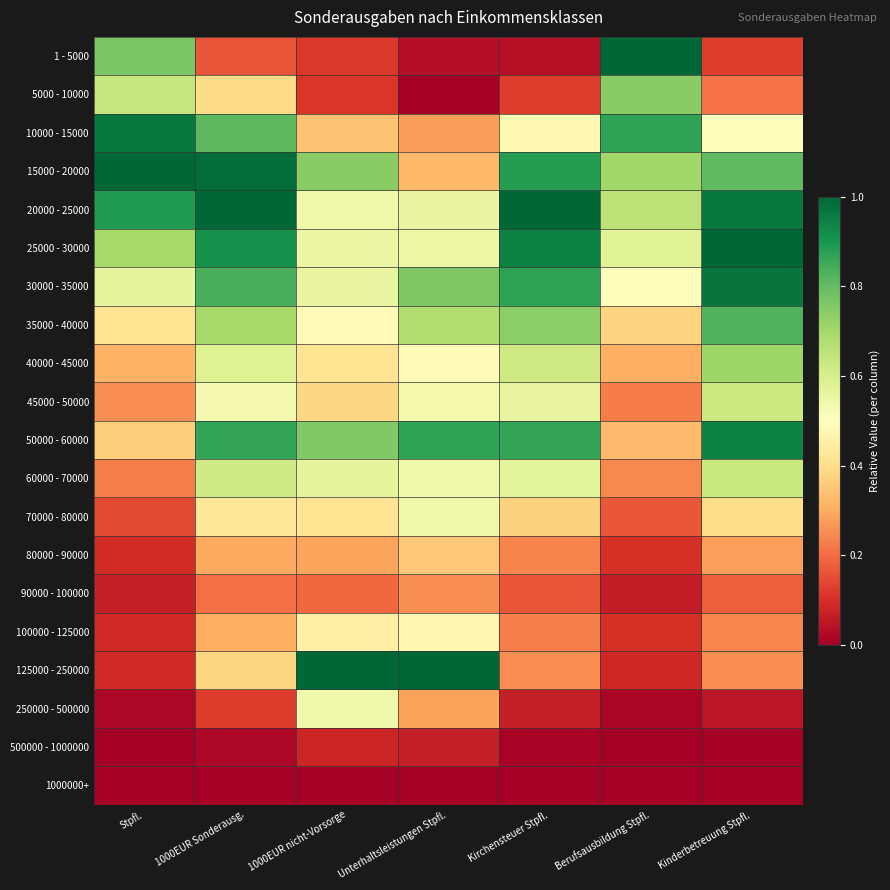

Reading left to right, list all the values displayed in this chart.

1 - 5000: Stpfl.=0.8	1000EUR Sonderausg.=0.2	1000EUR nicht-Vorsorge=0.1	Unterhaltsleistungen Stpfl.=0.0	Kirchensteuer Stpfl.=0.0	Berufsausbildung Stpfl.=1.0	Kinderbetreuung Stpfl.=0.1
5000 - 10000: Stpfl.=0.6	1000EUR Sonderausg.=0.4	1000EUR nicht-Vorsorge=0.1	Unterhaltsleistungen Stpfl.=0.0	Kirchensteuer Stpfl.=0.1	Berufsausbildung Stpfl.=0.7	Kinderbetreuung Stpfl.=0.2
10000 - 15000: Stpfl.=1.0	1000EUR Sonderausg.=0.8	1000EUR nicht-Vorsorge=0.3	Unterhaltsleistungen Stpfl.=0.3	Kirchensteuer Stpfl.=0.5	Berufsausbildung Stpfl.=0.9	Kinderbetreuung Stpfl.=0.5
15000 - 20000: Stpfl.=1.0	1000EUR Sonderausg.=1.0	1000EUR nicht-Vorsorge=0.7	Unterhaltsleistungen Stpfl.=0.3	Kirchensteuer Stpfl.=0.9	Berufsausbildung Stpfl.=0.7	Kinderbetreuung Stpfl.=0.8
20000 - 25000: Stpfl.=0.9	1000EUR Sonderausg.=1.0	1000EUR nicht-Vorsorge=0.5	Unterhaltsleistungen Stpfl.=0.6	Kirchensteuer Stpfl.=1.0	Berufsausbildung Stpfl.=0.7	Kinderbetreuung Stpfl.=1.0
25000 - 30000: Stpfl.=0.7	1000EUR Sonderausg.=0.9	1000EUR nicht-Vorsorge=0.6	Unterhaltsleistungen Stpfl.=0.5	Kirchensteuer Stpfl.=0.9	Berufsausbildung Stpfl.=0.6	Kinderbetreuung Stpfl.=1.0
30000 - 35000: Stpfl.=0.6	1000EUR Sonderausg.=0.8	1000EUR nicht-Vorsorge=0.6	Unterhaltsleistungen Stpfl.=0.8	Kirchensteuer Stpfl.=0.9	Berufsausbildung Stpfl.=0.5	Kinderbetreuung Stpfl.=1.0
35000 - 40000: Stpfl.=0.4	1000EUR Sonderausg.=0.7	1000EUR nicht-Vorsorge=0.5	Unterhaltsleistungen Stpfl.=0.7	Kirchensteuer Stpfl.=0.7	Berufsausbildung Stpfl.=0.4	Kinderbetreuung Stpfl.=0.8
40000 - 45000: Stpfl.=0.3	1000EUR Sonderausg.=0.6	1000EUR nicht-Vorsorge=0.4	Unterhaltsleistungen Stpfl.=0.5	Kirchensteuer Stpfl.=0.6	Berufsausbildung Stpfl.=0.3	Kinderbetreuung Stpfl.=0.7
45000 - 50000: Stpfl.=0.3	1000EUR Sonderausg.=0.5	1000EUR nicht-Vorsorge=0.4	Unterhaltsleistungen Stpfl.=0.5	Kirchensteuer Stpfl.=0.6	Berufsausbildung Stpfl.=0.2	Kinderbetreuung Stpfl.=0.6
50000 - 60000: Stpfl.=0.4	1000EUR Sonderausg.=0.9	1000EUR nicht-Vorsorge=0.8	Unterhaltsleistungen Stpfl.=0.9	Kirchensteuer Stpfl.=0.9	Berufsausbildung Stpfl.=0.3	Kinderbetreuung Stpfl.=0.9
60000 - 70000: Stpfl.=0.2	1000EUR Sonderausg.=0.6	1000EUR nicht-Vorsorge=0.6	Unterhaltsleistungen Stpfl.=0.5	Kirchensteuer Stpfl.=0.6	Berufsausbildung Stpfl.=0.2	Kinderbetreuung Stpfl.=0.6
70000 - 80000: Stpfl.=0.1	1000EUR Sonderausg.=0.4	1000EUR nicht-Vorsorge=0.4	Unterhaltsleistungen Stpfl.=0.5	Kirchensteuer Stpfl.=0.4	Berufsausbildung Stpfl.=0.2	Kinderbetreuung Stpfl.=0.4
80000 - 90000: Stpfl.=0.1	1000EUR Sonderausg.=0.3	1000EUR nicht-Vorsorge=0.3	Unterhaltsleistungen Stpfl.=0.4	Kirchensteuer Stpfl.=0.2	Berufsausbildung Stpfl.=0.1	Kinderbetreuung Stpfl.=0.3
90000 - 100000: Stpfl.=0.1	1000EUR Sonderausg.=0.2	1000EUR nicht-Vorsorge=0.2	Unterhaltsleistungen Stpfl.=0.2	Kirchensteuer Stpfl.=0.2	Berufsausbildung Stpfl.=0.1	Kinderbetreuung Stpfl.=0.2
100000 - 125000: Stpfl.=0.1	1000EUR Sonderausg.=0.3	1000EUR nicht-Vorsorge=0.4	Unterhaltsleistungen Stpfl.=0.5	Kirchensteuer Stpfl.=0.2	Berufsausbildung Stpfl.=0.1	Kinderbetreuung Stpfl.=0.2
125000 - 250000: Stpfl.=0.1	1000EUR Sonderausg.=0.4	1000EUR nicht-Vorsorge=1.0	Unterhaltsleistungen Stpfl.=1.0	Kirchensteuer Stpfl.=0.3	Berufsausbildung Stpfl.=0.1	Kinderbetreuung Stpfl.=0.3
250000 - 500000: Stpfl.=0.0	1000EUR Sonderausg.=0.1	1000EUR nicht-Vorsorge=0.5	Unterhaltsleistungen Stpfl.=0.3	Kirchensteuer Stpfl.=0.1	Berufsausbildung Stpfl.=0.0	Kinderbetreuung Stpfl.=0.1
500000 - 1000000: Stpfl.=0.0	1000EUR Sonderausg.=0.0	1000EUR nicht-Vorsorge=0.1	Unterhaltsleistungen Stpfl.=0.1	Kirchensteuer Stpfl.=0.0	Berufsausbildung Stpfl.=0.0	Kinderbetreuung Stpfl.=0.0
1000000+: Stpfl.=0.0	1000EUR Sonderausg.=0.0	1000EUR nicht-Vorsorge=0.0	Unterhaltsleistungen Stpfl.=0.0	Kirchensteuer Stpfl.=0.0	Berufsausbildung Stpfl.=0.0	Kinderbetreuung Stpfl.=0.0